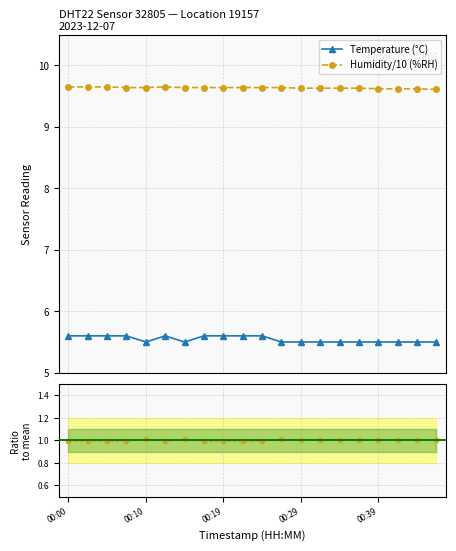

Rank the series by their maximum value, from highest to lowest.

humidity, temperature